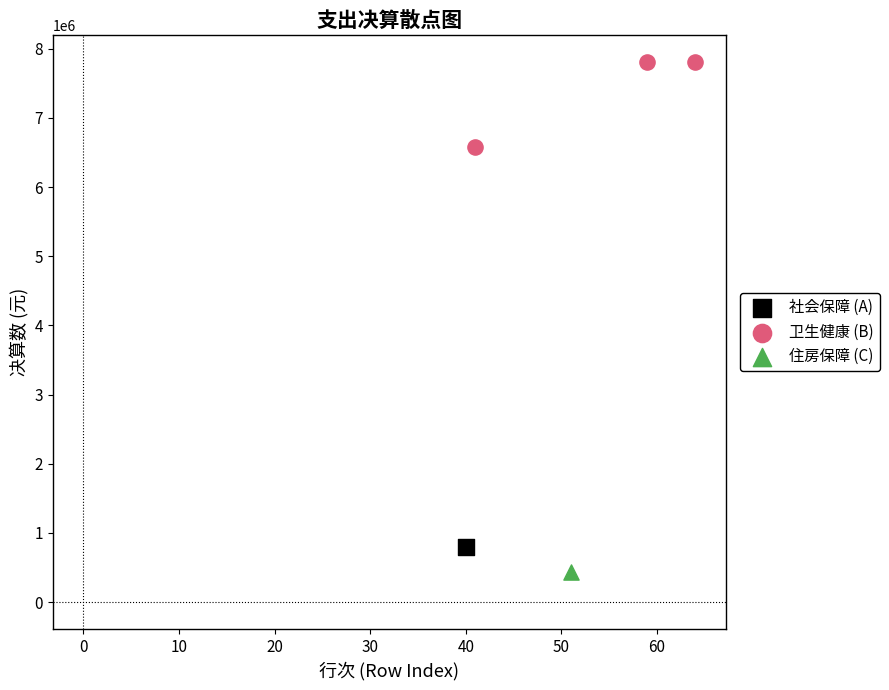

What are all the series names shown in the legend?

社会保障 (A), 卫生健康 (B), 住房保障 (C)